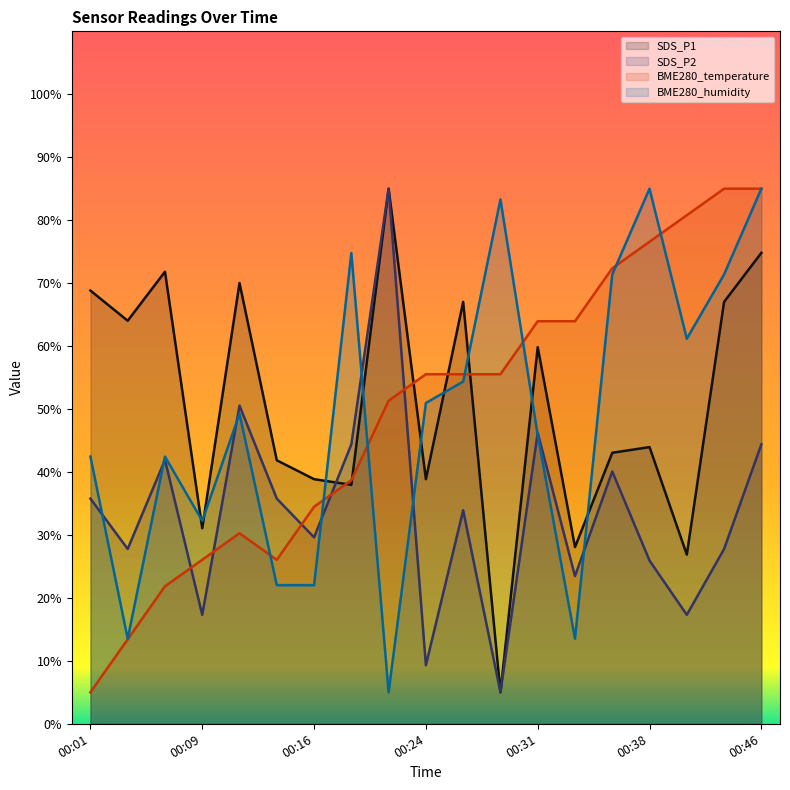

At which category is the sum across all series the highest?

00:46